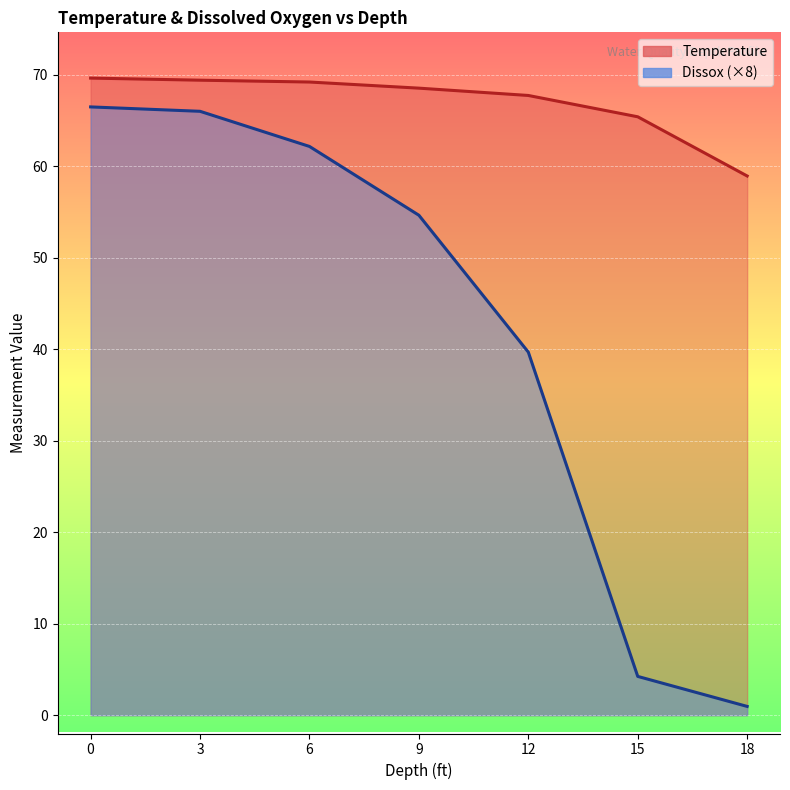

Reading left to right, list all the values displayed in this chart.

Temperature: 0=69.6	3=69.4	6=69.2	9=68.5	12=67.7	15=65.4	18=58.9
Dissox: 0=66.5	3=66.0	6=62.2	9=54.6	12=39.7	15=4.2	18=1.0